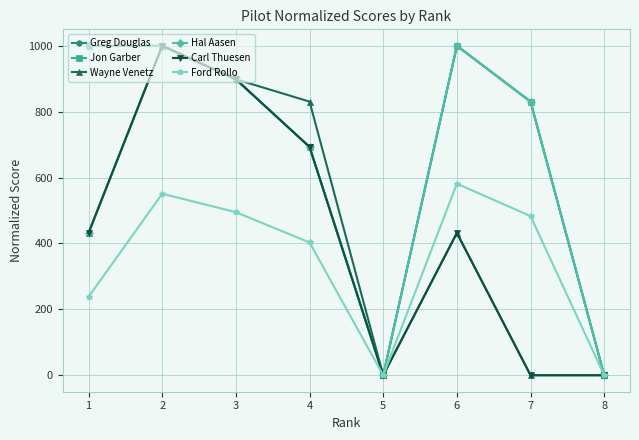

The Ford Rollo series shows 674.0 at 7. True or false?

False